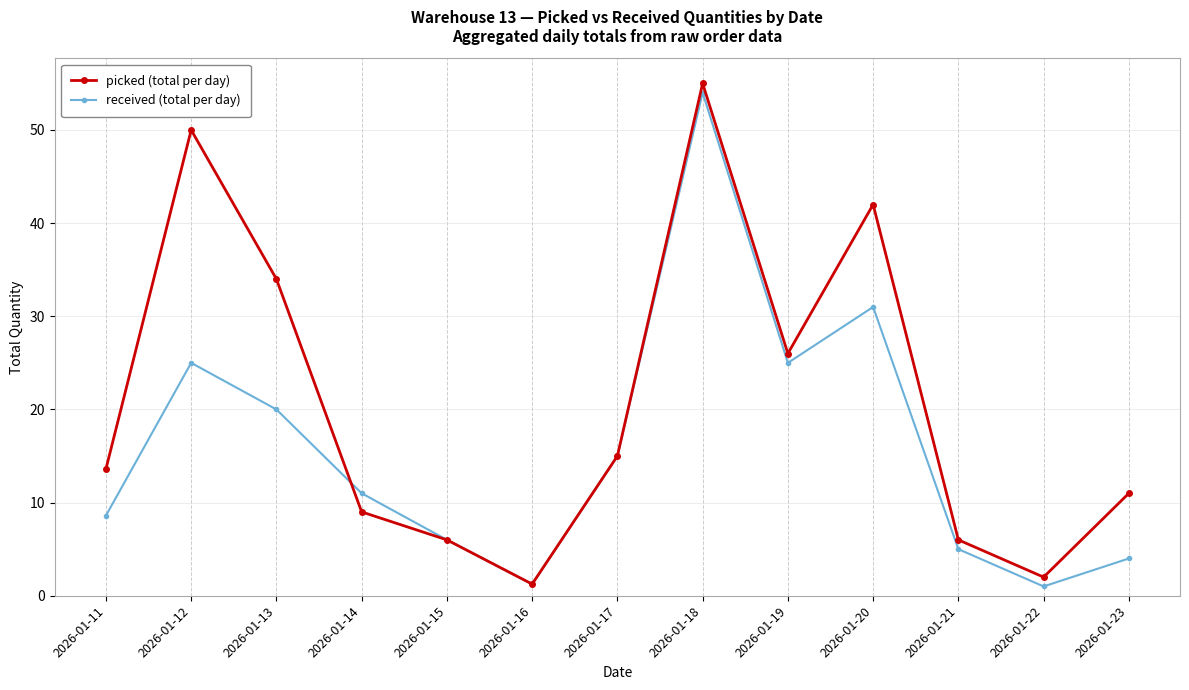

The value of received (total per day) at 2026-01-19 is 44.5. True or false?

False